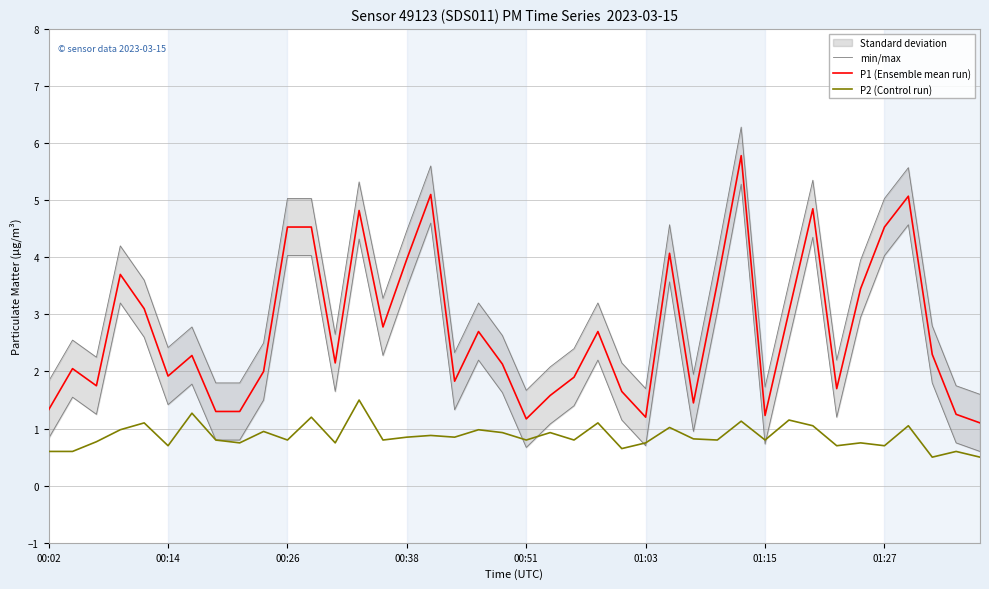

Which category has the lowest value in the P1 (Ensemble mean run) series?

39